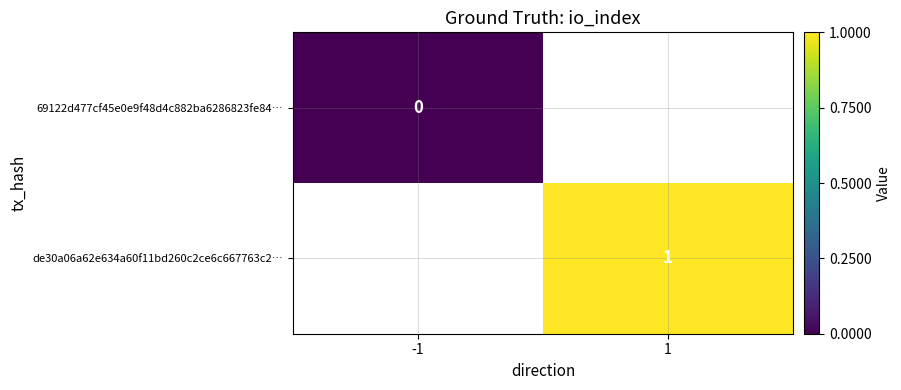

Is it true that de30a06a62e634a60f11bd260c2ce6c667763c2… equals 2 at 1?

False